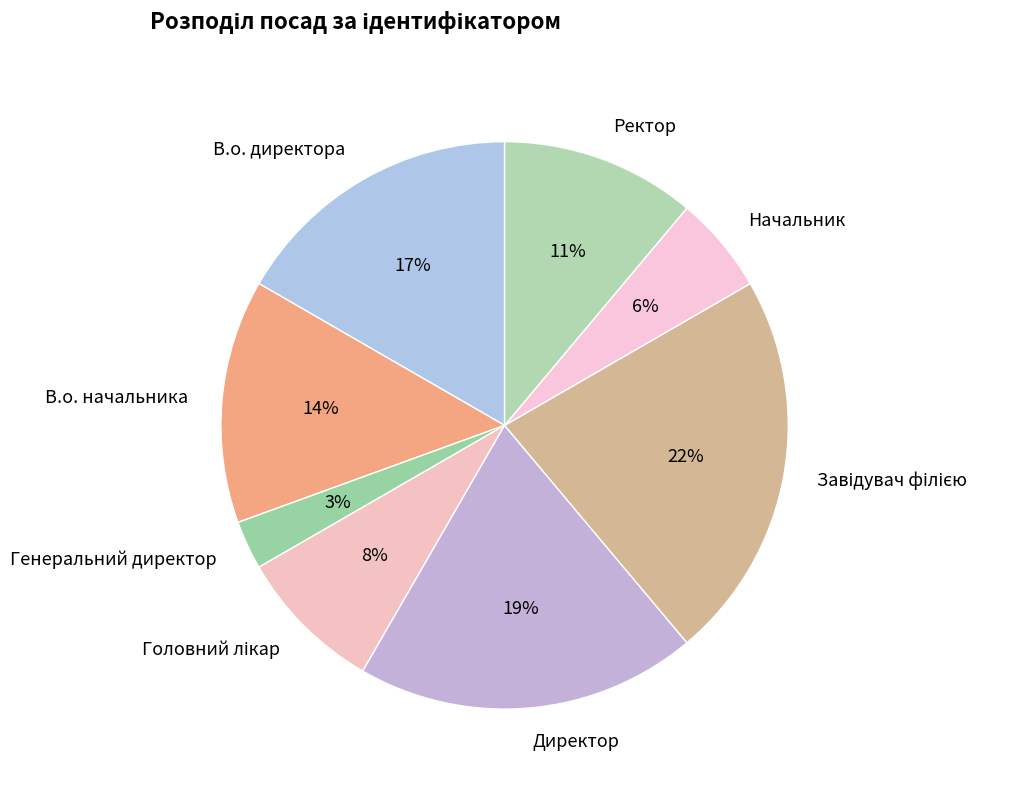

To the nearest percent, what portion does Генеральний директор represent?

3%